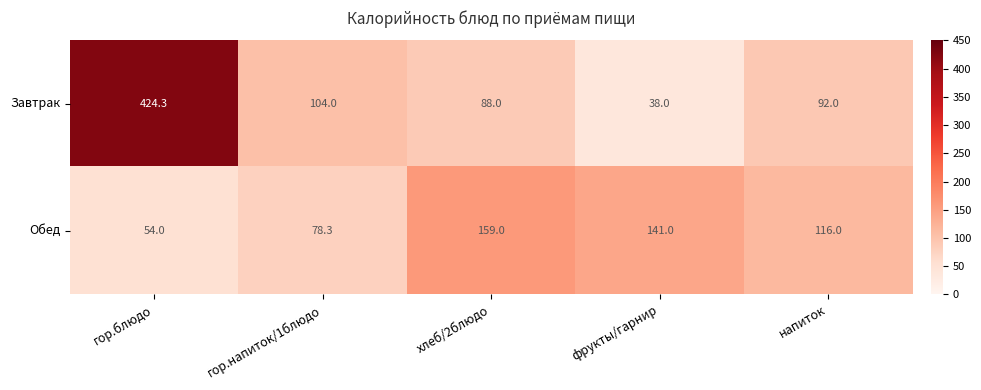

What is the total value across all series at гор.блюдо?

478.3